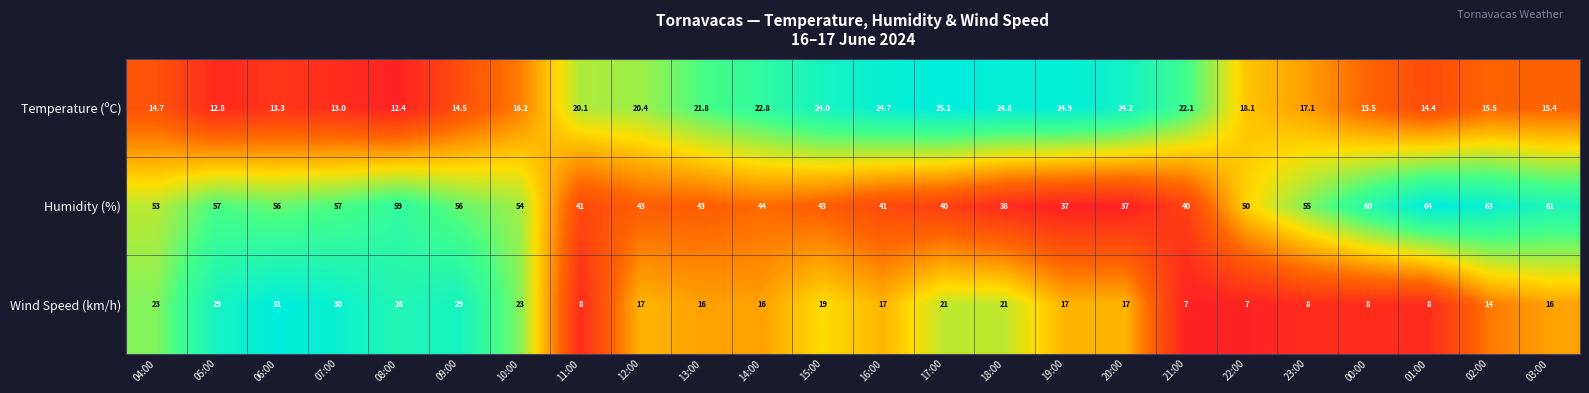

The Humidity (%) series shows 57.1 at 15:00. True or false?

False